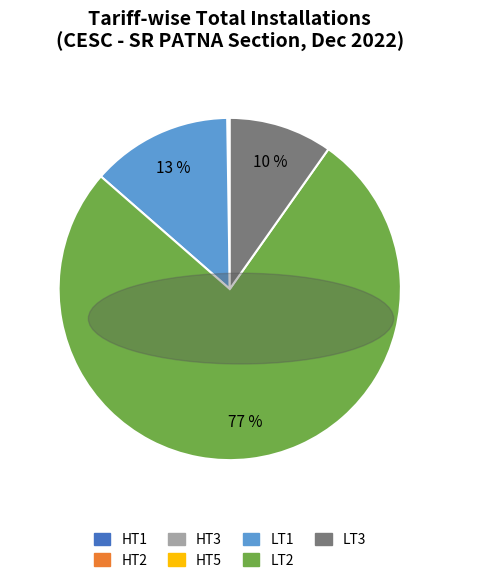

Which category accounts for the majority?

LT2